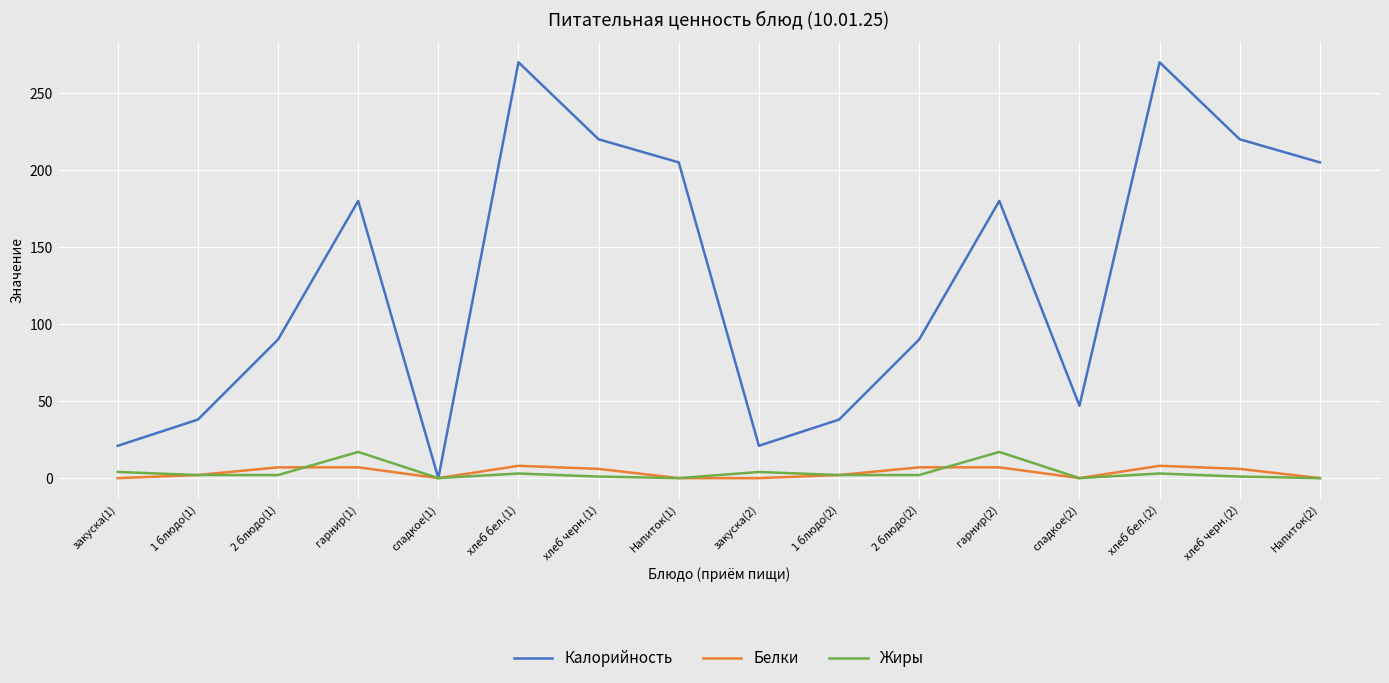

Which series changed the most between 1 блюдо(1) and гарнир(2)?

Калорийность